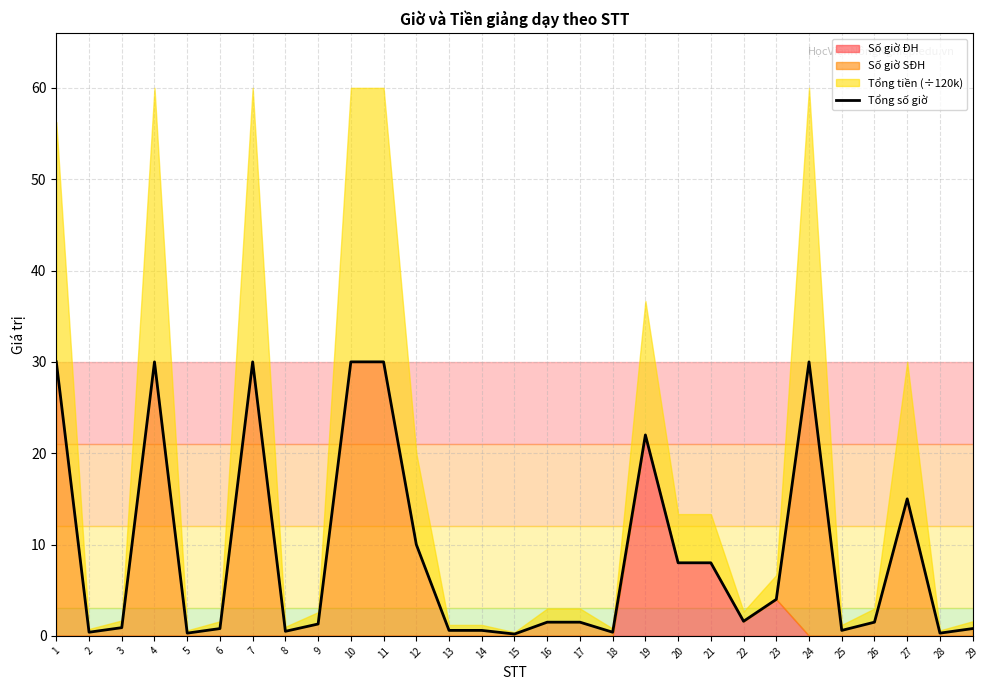

What is the greatest value displayed?

30.0